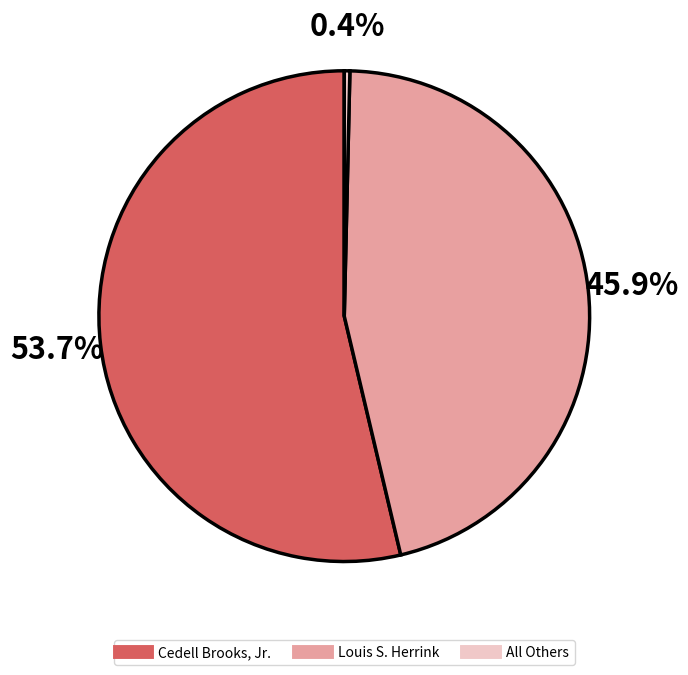

Is it true that Cedell Brooks, Jr. is 54% of the pie?

True